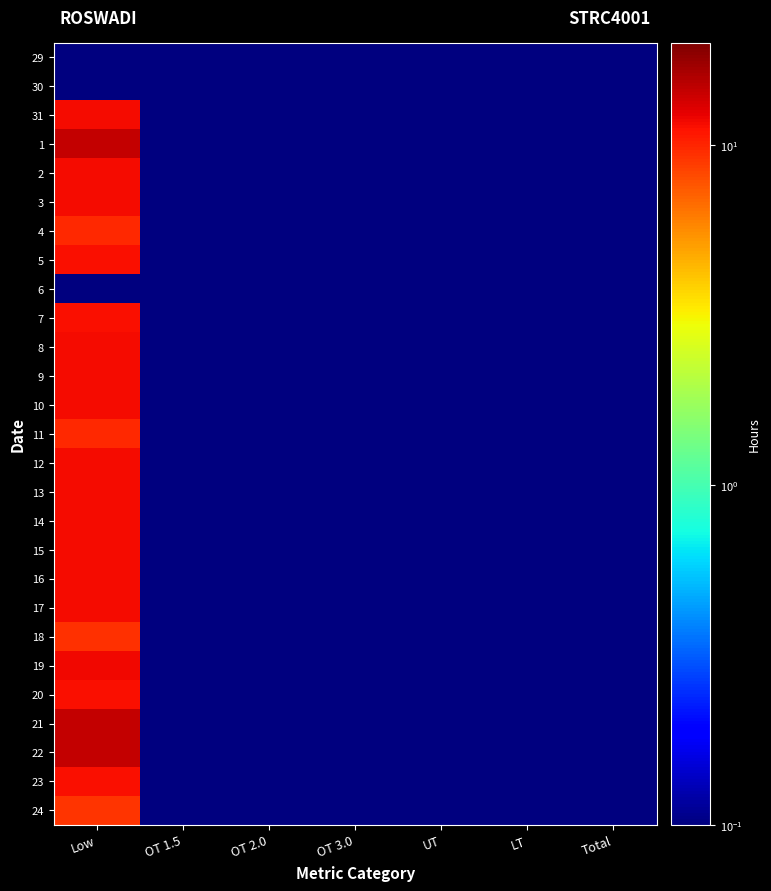

Which series has the widest spread of values?

22